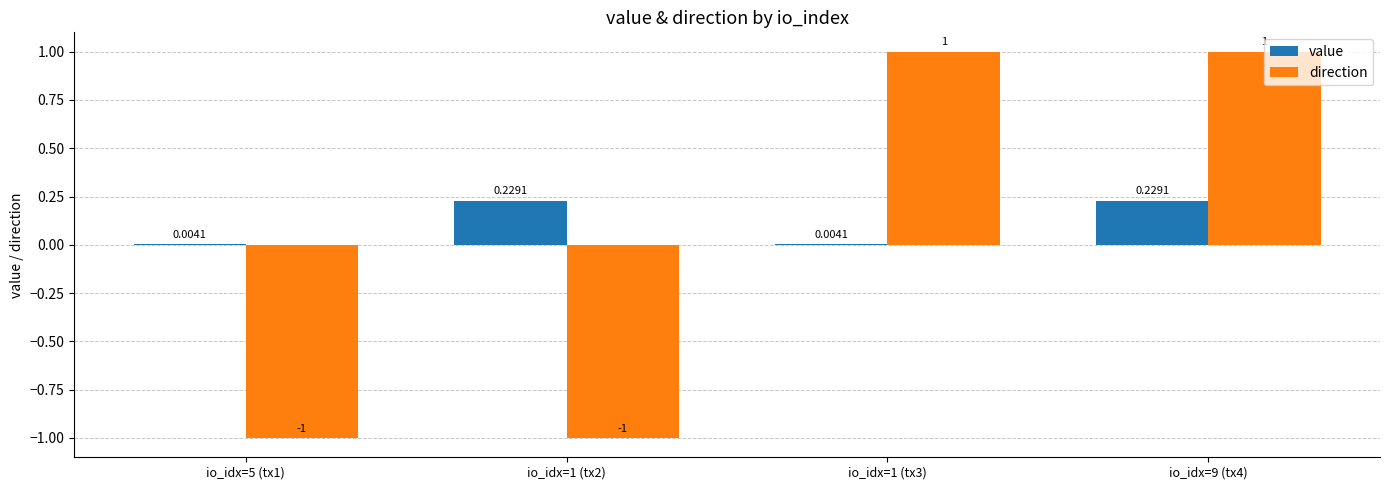

Which series has the largest range (max minus min)?

direction